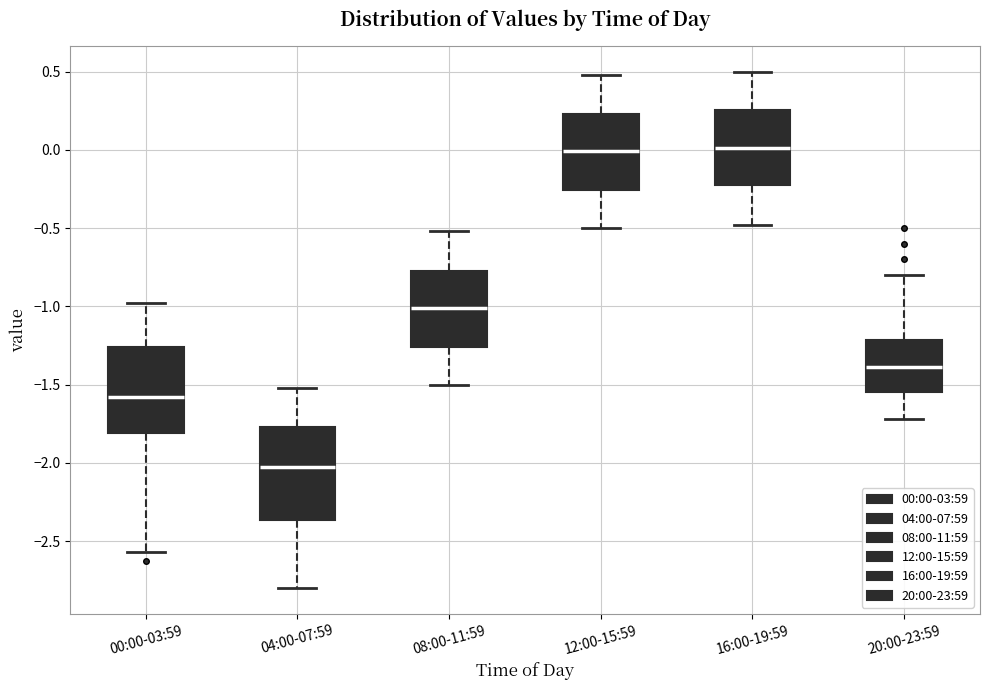

Where does the median line of the box for 00:00-03:59 sit on the y-axis? The values are not printed on the chart, so give them approximately, as read against the axis.

-1.60